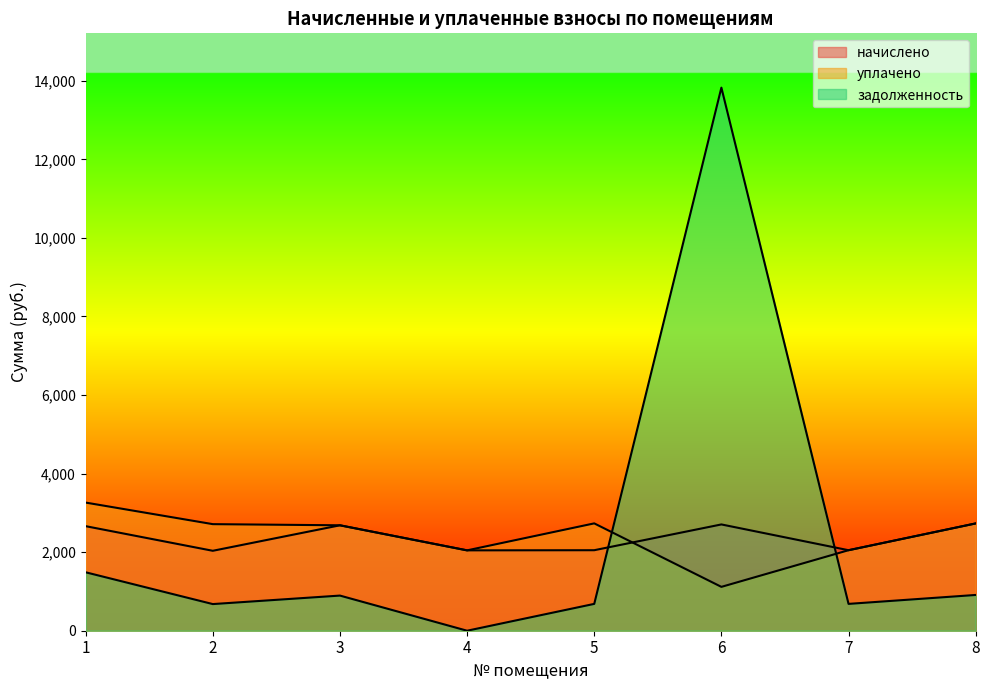

Is it true that задолженность equals 427.2 at 2?

False